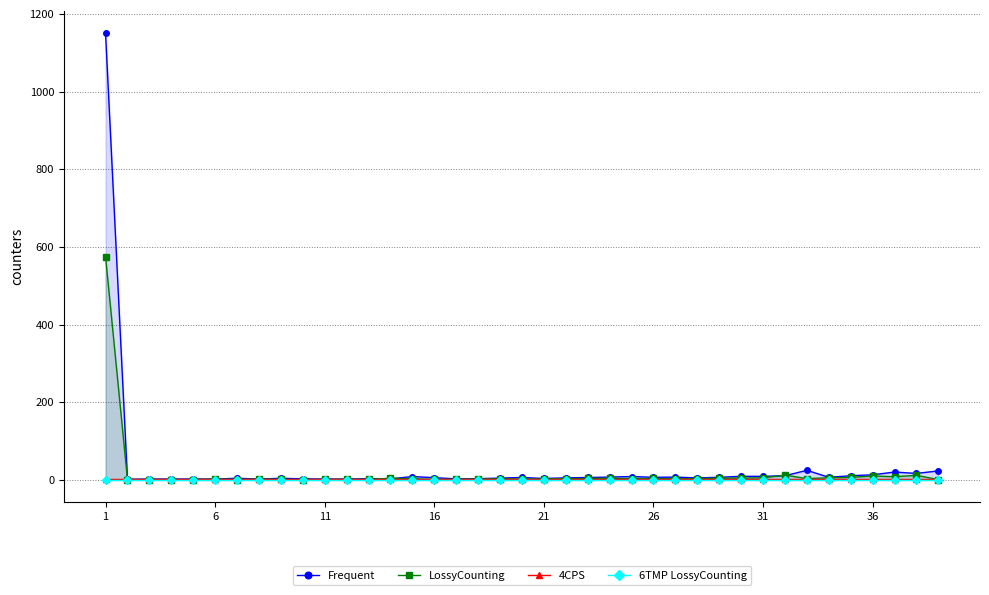

Read the Frequent value at 21.

5.0